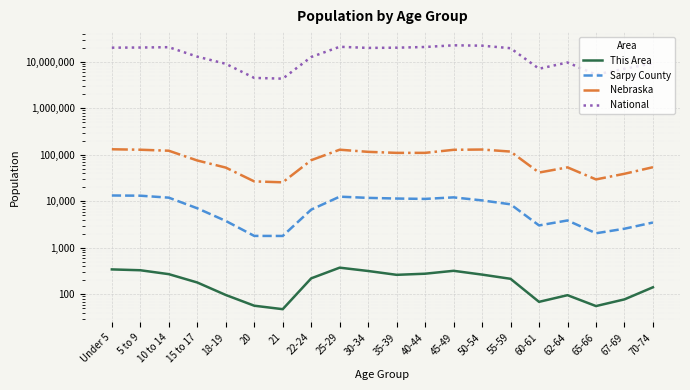

True or false: Nebraska and National intersect in this chart.

False